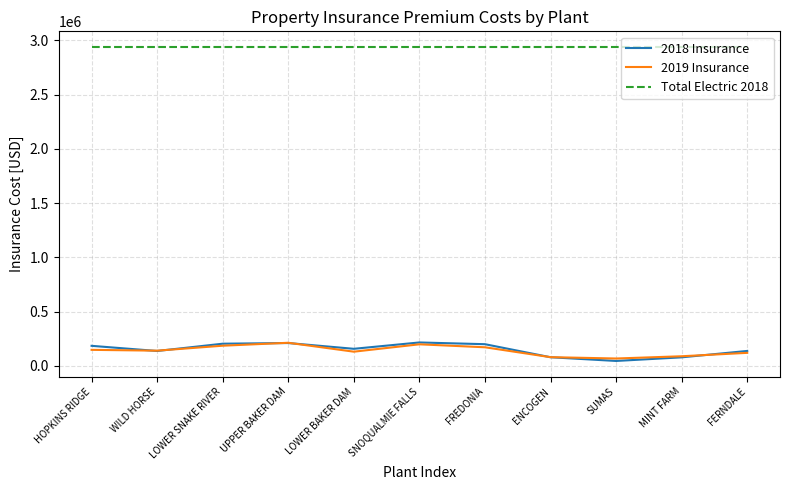

What is the maximum value for 2019 Insurance?

212621